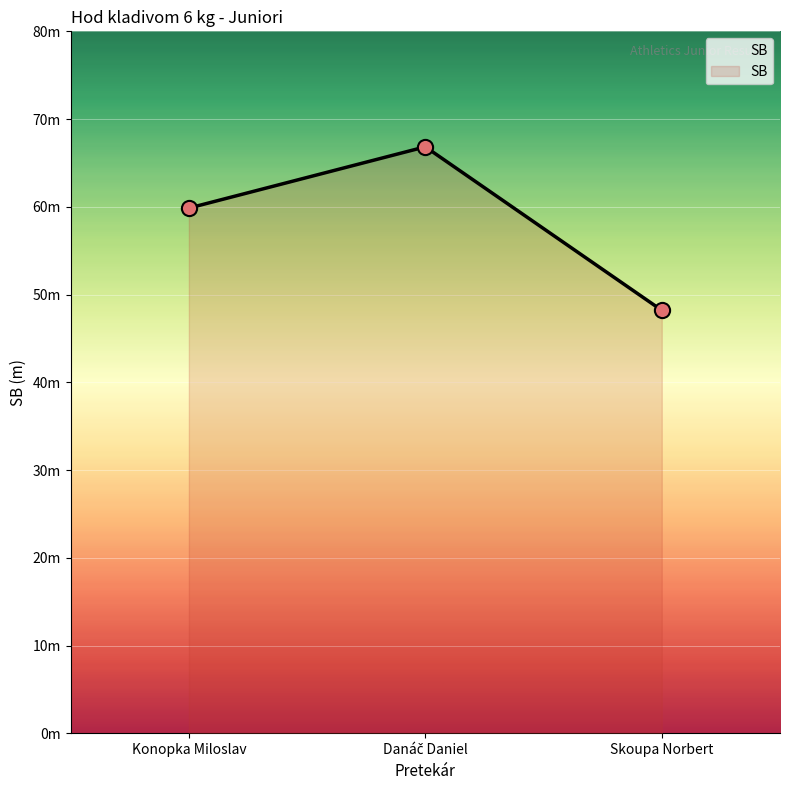

Is this an area chart (filled region under the line)?

Yes